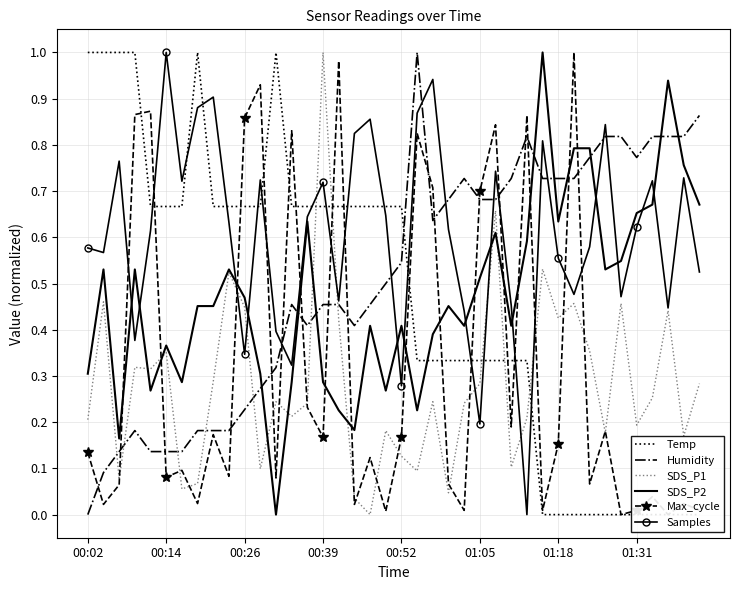

What is the difference between the Humidity values at 16 and 34?

0.4